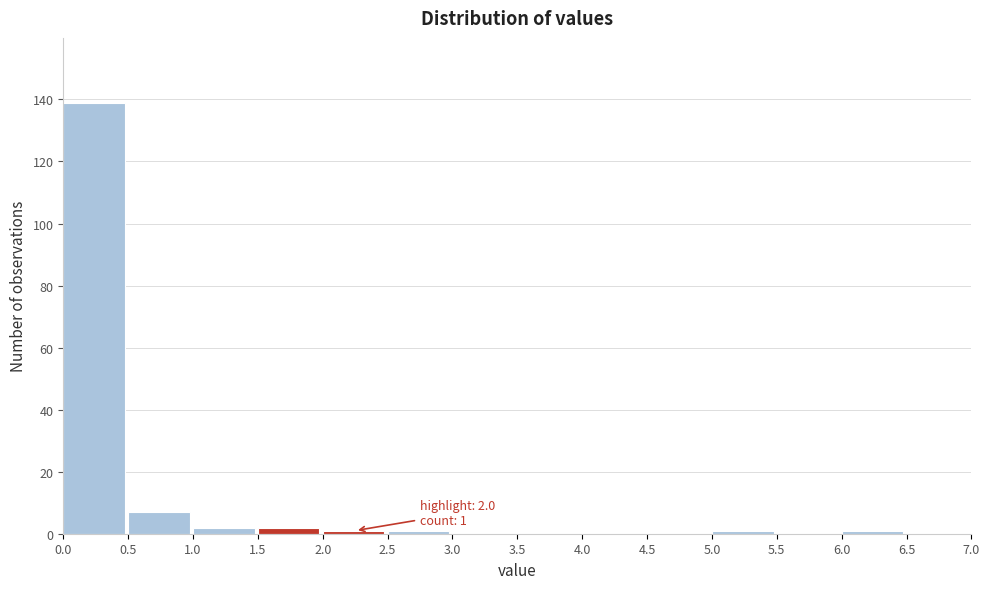

Over which range of the x-axis is the bar tallest?

0.0 to 0.5